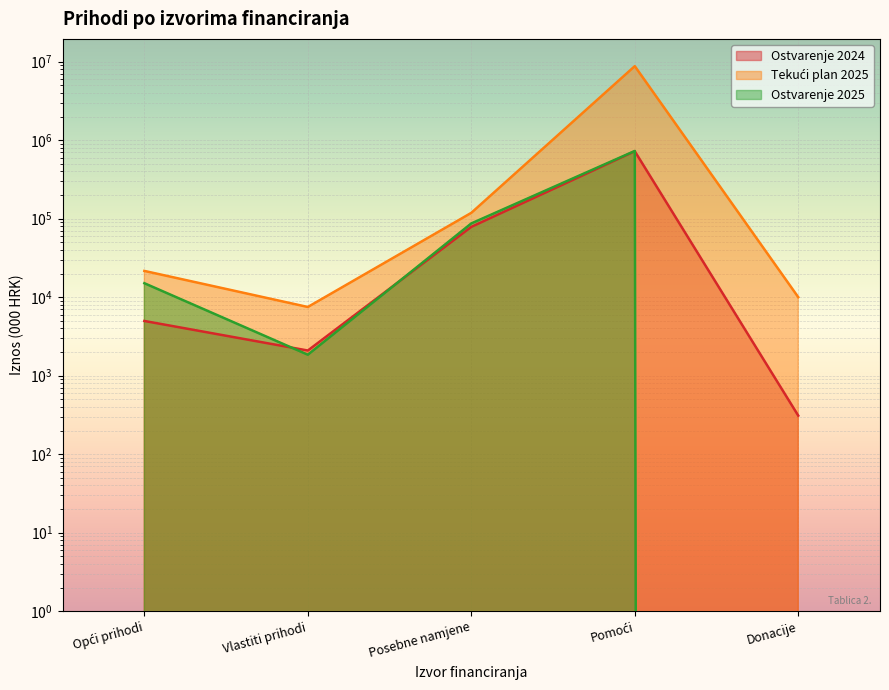

What are all the series names shown in the legend?

Ostvarenje 2024, Tekući plan 2025, Ostvarenje 2025